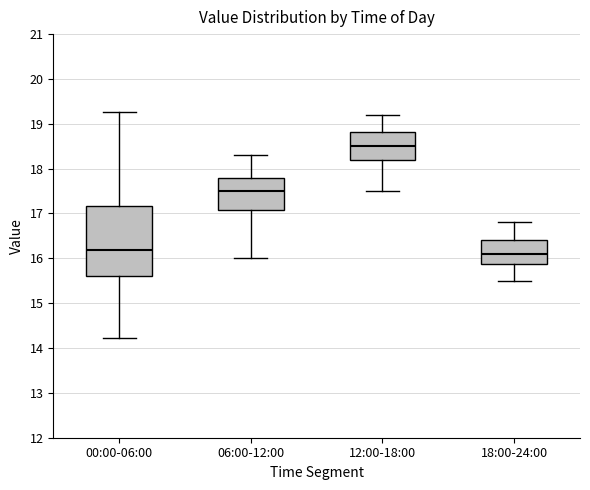

Where does the median line of the box for 00:00-06:00 sit on the y-axis? The values are not printed on the chart, so give them approximately, as read against the axis.

16.2